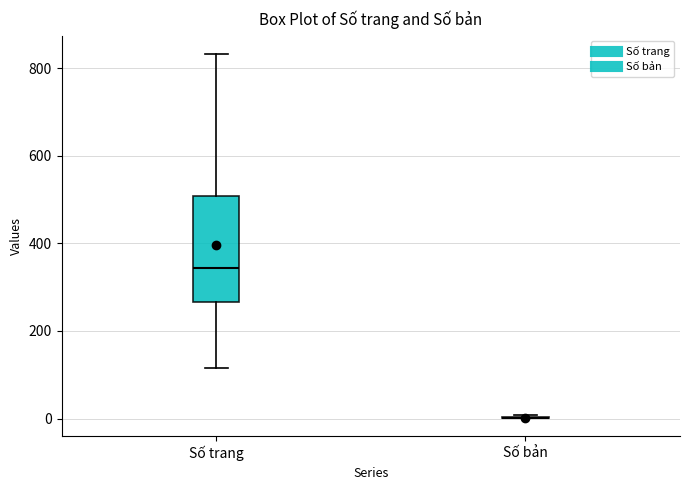

Reading left to right, transcribe this box plot: for each box, give where its median line is, the range the box spans, and where its two whiskers end, as read against the y-axis. The values are not printed on the chart, so give them approximately, as read against the axis.

Số trang: median 340, box 260 to 500, whiskers 120 to 840
Số bản: box collapsed to a line at 0, whiskers 0 to 0